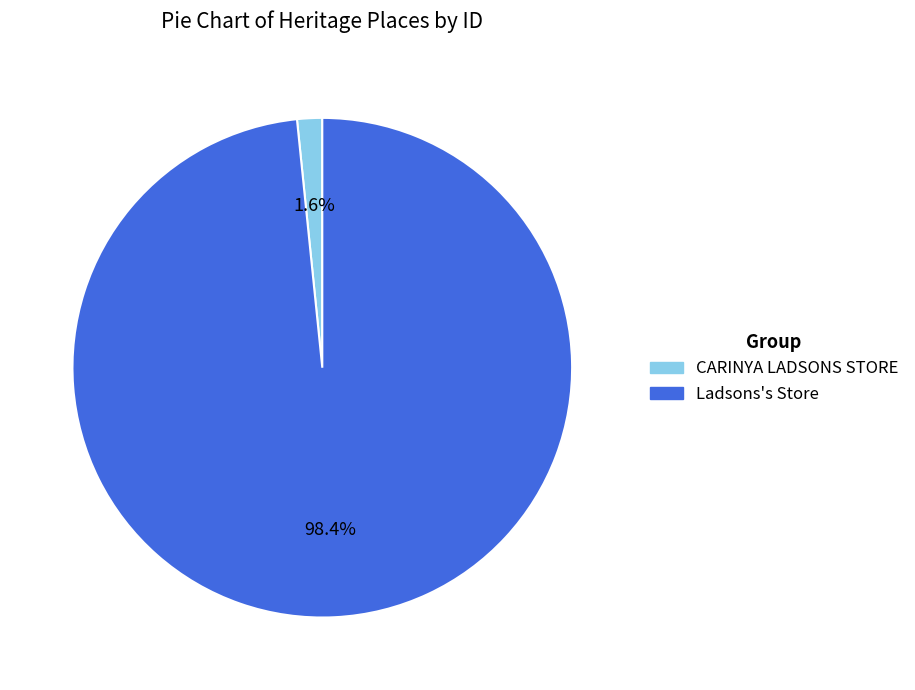

Which has a higher value, Ladsons's Store or CARINYA LADSONS STORE?

Ladsons's Store